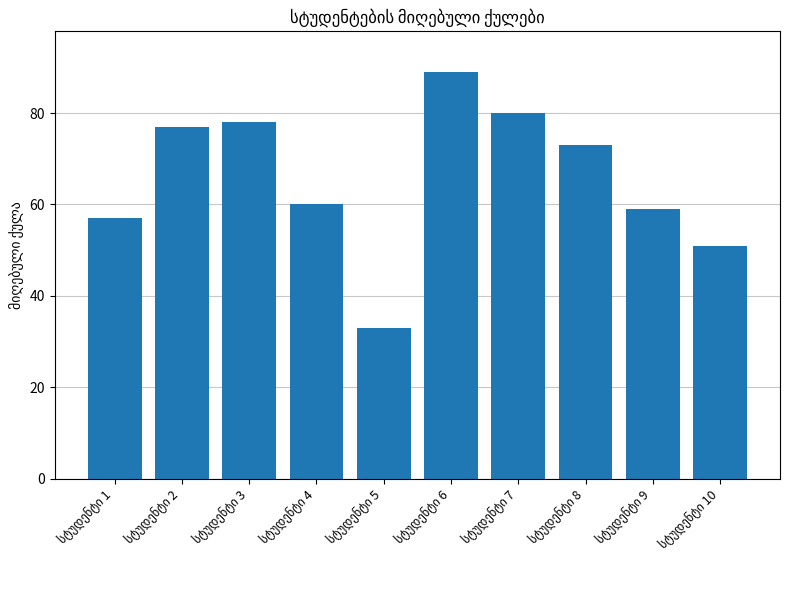

What is the difference between the maximum and minimum values?

56